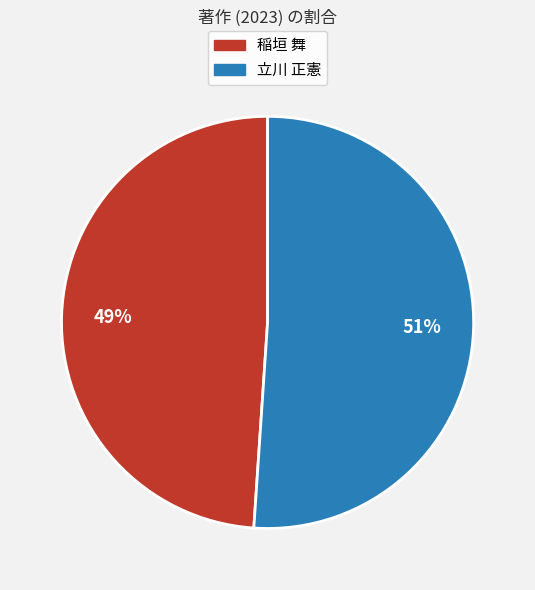

Does any single category account for the majority?

Yes